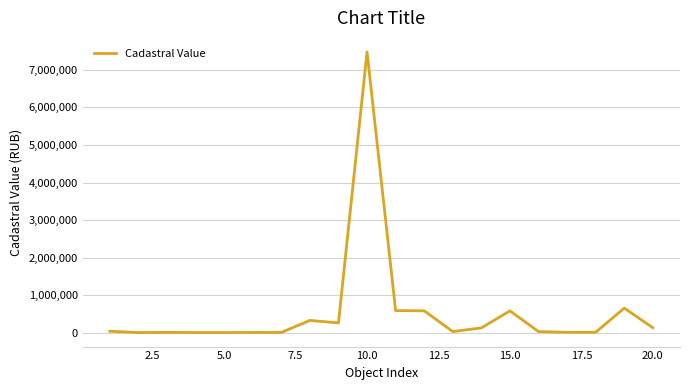

What is the maximum value shown in the chart?

7471674.9